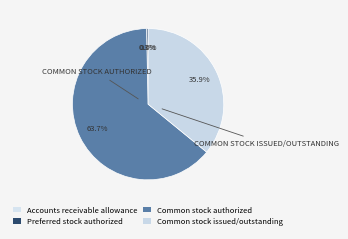

To the nearest percent, what portion does Common stock authorized represent?

64%